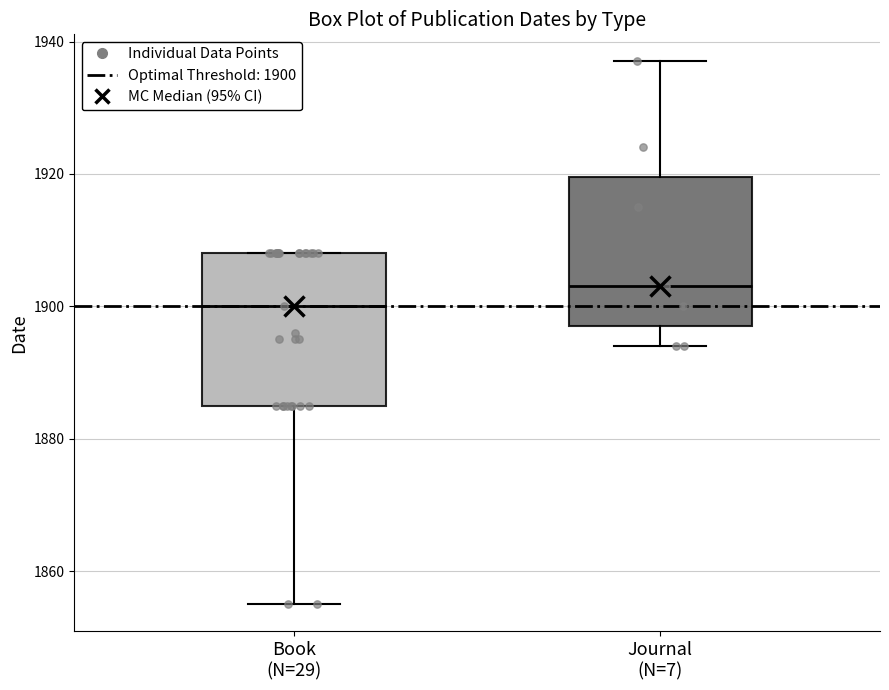

Reading left to right, transcribe this box plot: for each box, give where its median line is, the range the box spans, and where its two whiskers end, as read against the y-axis. The values are not printed on the chart, so give them approximately, as read against the axis.

Book (N=29): median 1900, box 1886 to 1908, whiskers 1856 to 1908
Journal (N=7): median 1904, box 1898 to 1920, whiskers 1894 to 1938